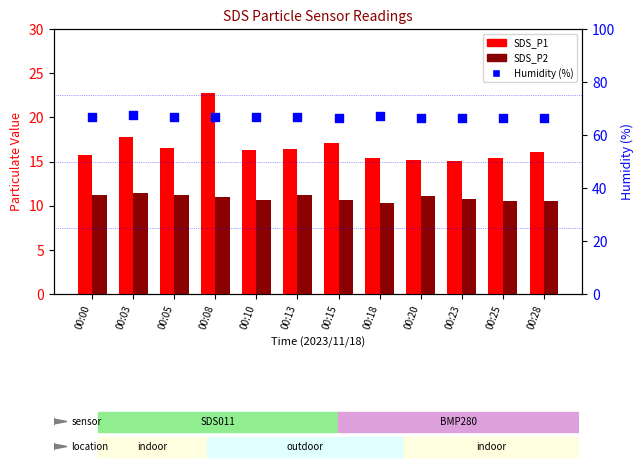

Which series has the largest total across all categories?

Humidity (%)